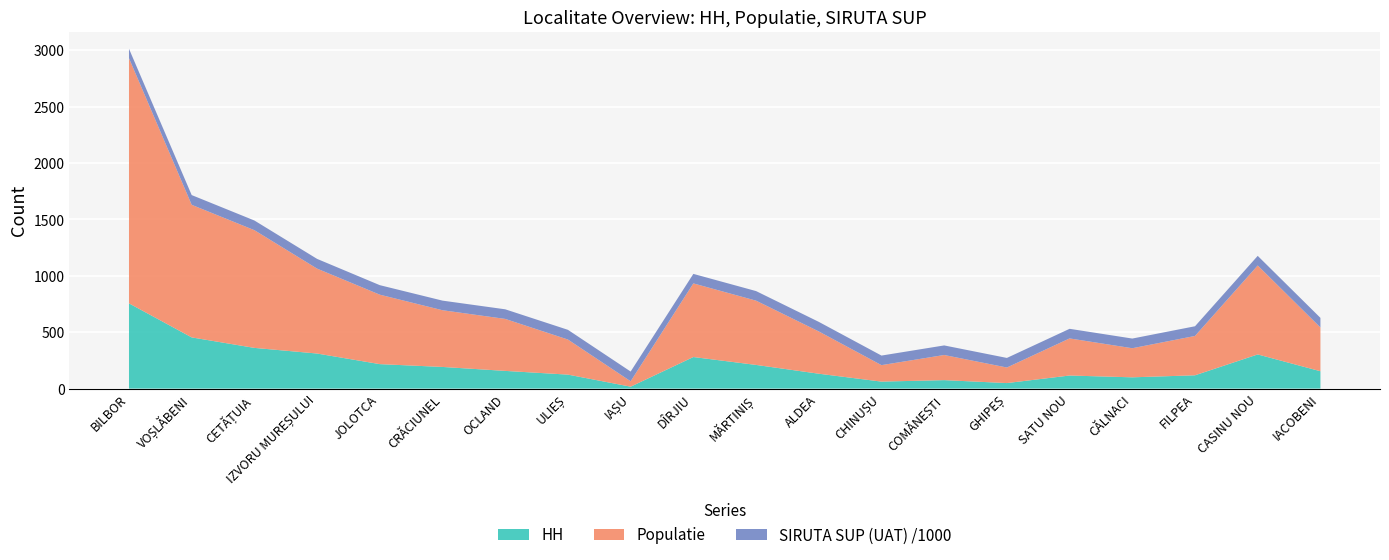

Reading left to right, list all the values displayed in this chart.

HH: BILBOR=756	VOȘLĂBENI=454	CETĂȚUIA=361	IZVORU MUREȘULUI=311	JOLOTCA=217	CRĂCIUNEL=192	OCLAND=157	ULIEȘ=124	IAȘU=17	DÎRJIU=280	MĂRTINIȘ=210	ALDEA=132	CHINUȘU=62	COMĂNEȘTI=75	GHIPEȘ=49	SATU NOU=116	CĂLNACI=100	FILPEA=118	CASINU NOU=303	IACOBENI=154
Populatie: BILBOR=2174	VOȘLĂBENI=1176	CETĂȚUIA=1044	IZVORU MUREȘULUI=753	JOLOTCA=616	CRĂCIUNEL=503	OCLAND=461	ULIEȘ=311	IAȘU=48	DÎRJIU=653	MĂRTINIȘ=570	ALDEA=375	CHINUȘU=146	COMĂNEȘTI=223	GHIPEȘ=138	SATU NOU=329	CĂLNACI=258	FILPEA=349	CASINU NOU=789	IACOBENI=388
SIRUTA SUP (UAT): BILBOR=83936	VOȘLĂBENI=86339	CETĂȚUIA=85840	IZVORU MUREȘULUI=86339	JOLOTCA=84344	CRĂCIUNEL=85243	OCLAND=85243	ULIEȘ=86222	IAȘU=86222	DÎRJIU=84380	MĂRTINIȘ=84923	ALDEA=84923	CHINUȘU=84923	COMĂNEȘTI=84923	GHIPEȘ=84923	SATU NOU=85243	CĂLNACI=85877	FILPEA=85877	CASINU NOU=85289	IACOBENI=85289